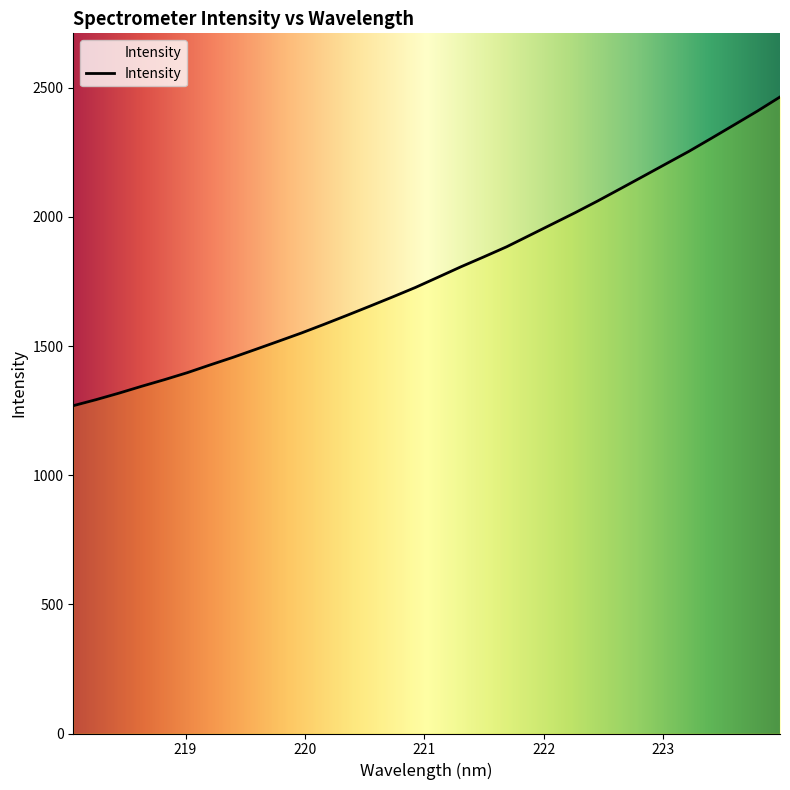

What is the maximum value shown in the chart?

2464.2